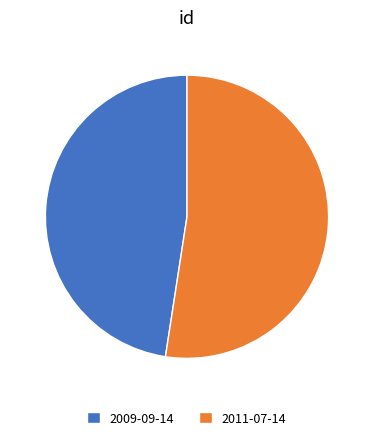

What is the smallest slice in the pie chart?

2009-09-14